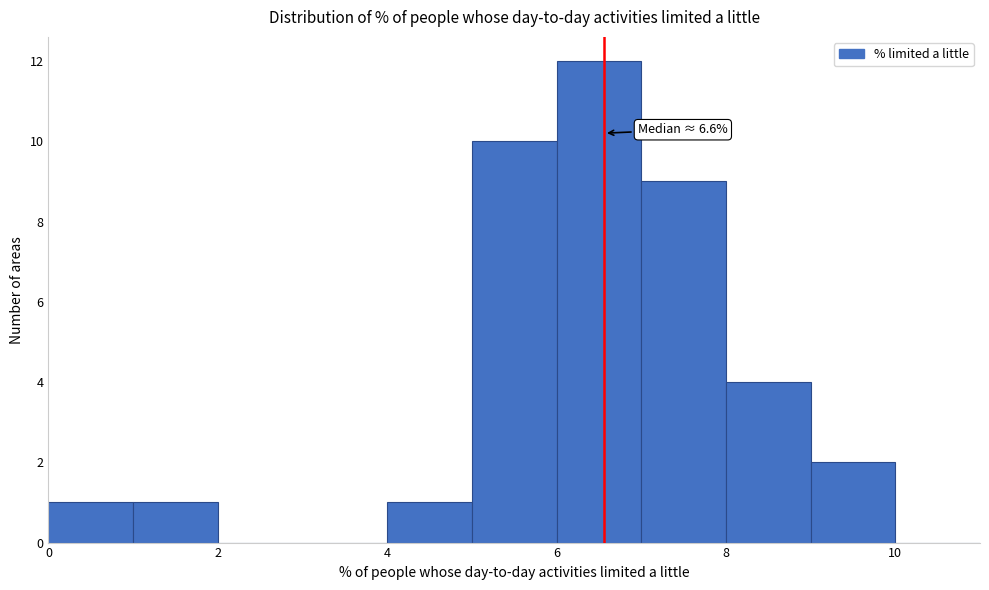

Which range on the x-axis has the tallest bar?

6 to 7